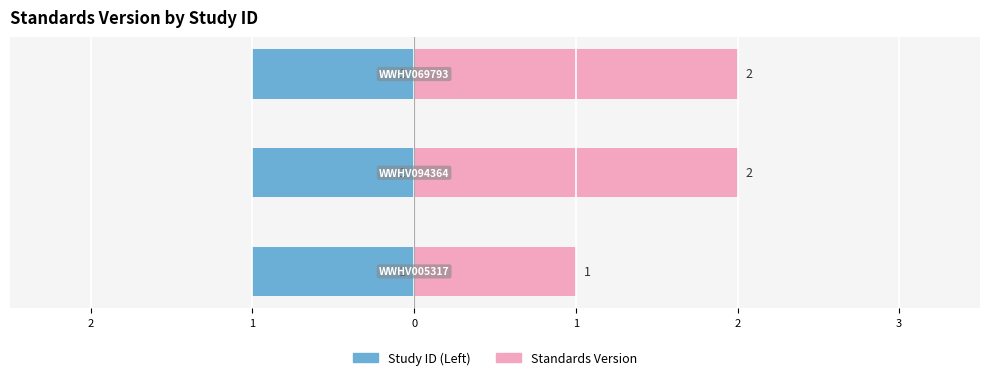

Which series changed the most between 2 and 1?

Study ID (Left)